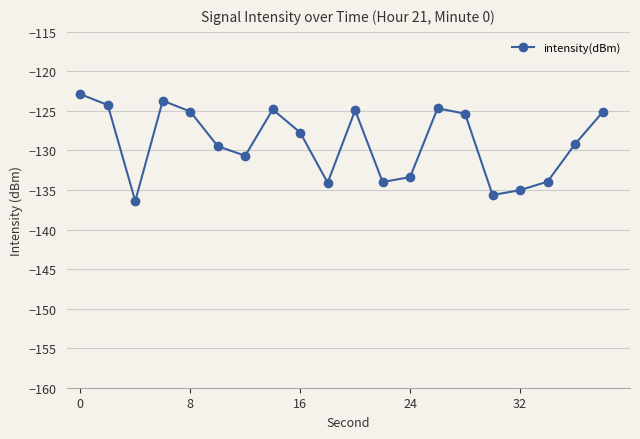

Count the number of data series in this chart.

1